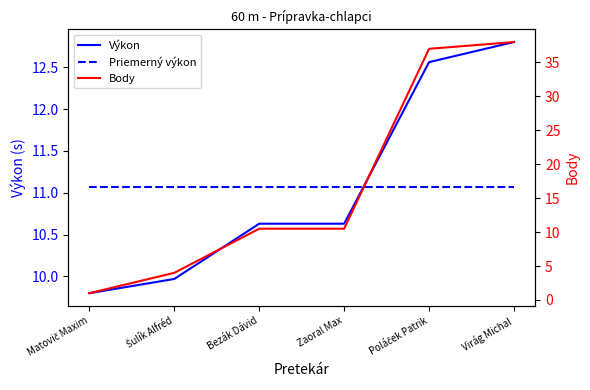

What is the difference between the Výkon values at Poláček Patrik and Bezák Dávid?

1.9